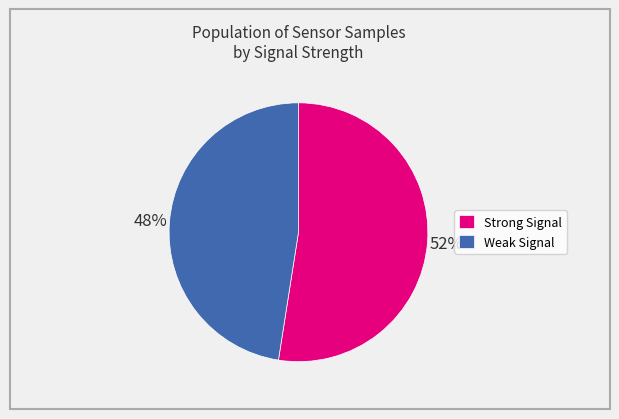

What is the ratio of the value at Strong Signal to the value at Weak Signal?

1.1